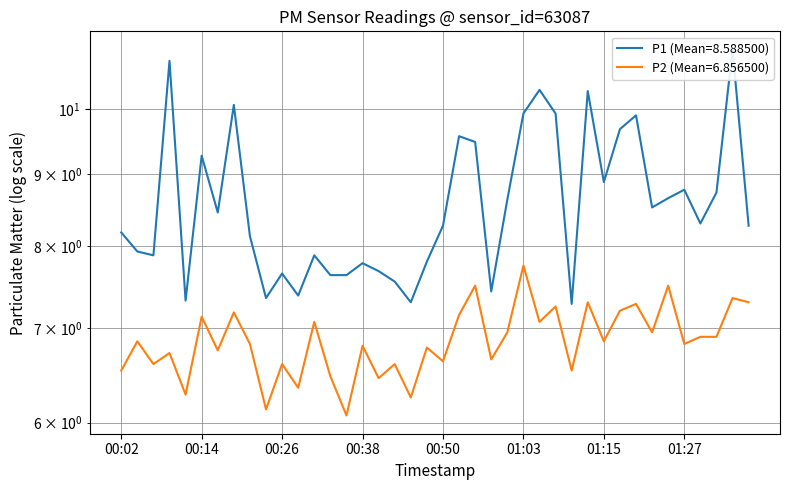

True or false: P2 and P1 intersect in this chart.

False